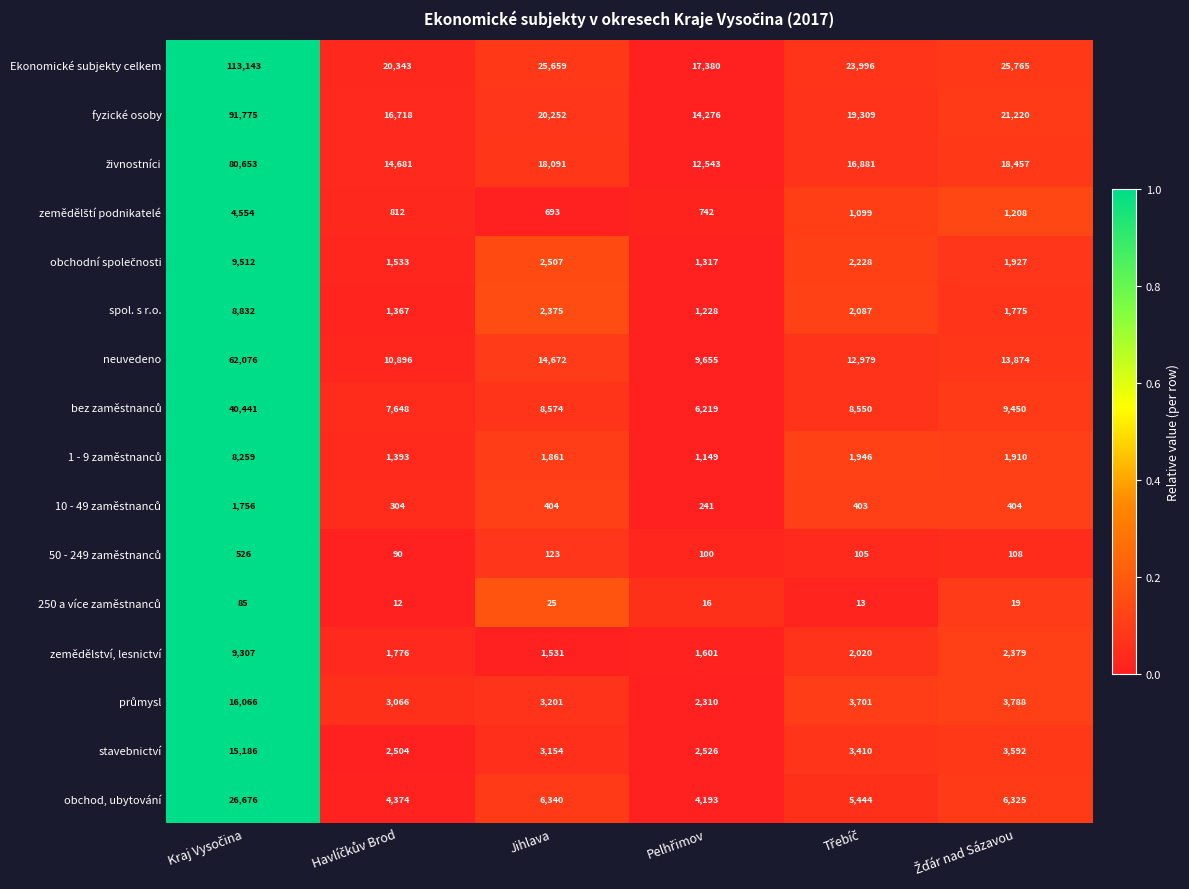

Which series has the widest spread of values?

Ekonomické subjekty celkem